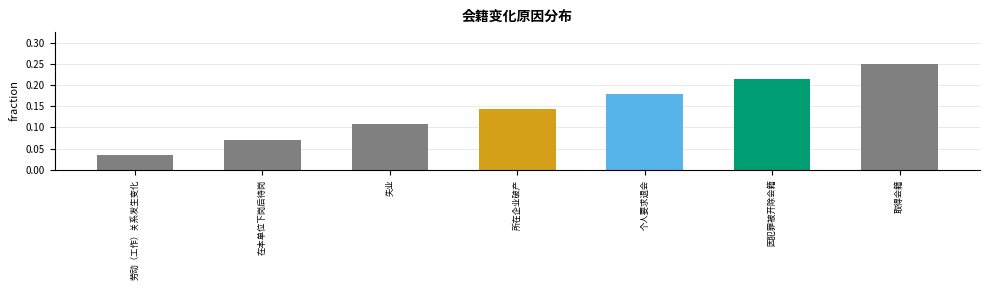

Rank the categories by value from highest to lowest.

取得会籍, 因犯罪被开除会籍, 个人要求退会, 所在企业破产, 失业, 在本单位下岗后待岗, 劳动（工作）关系发生变化